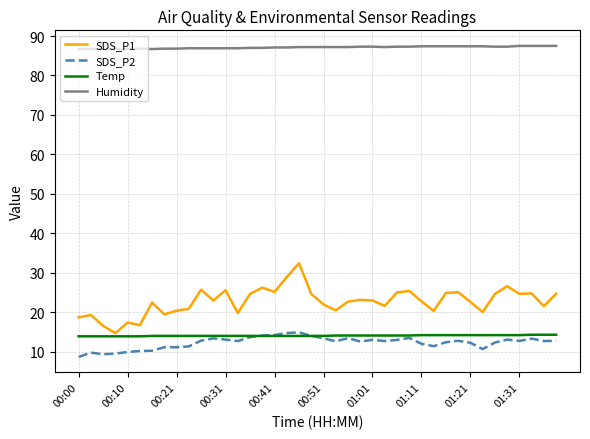

What is the minimum value for SDS_P1?

14.7